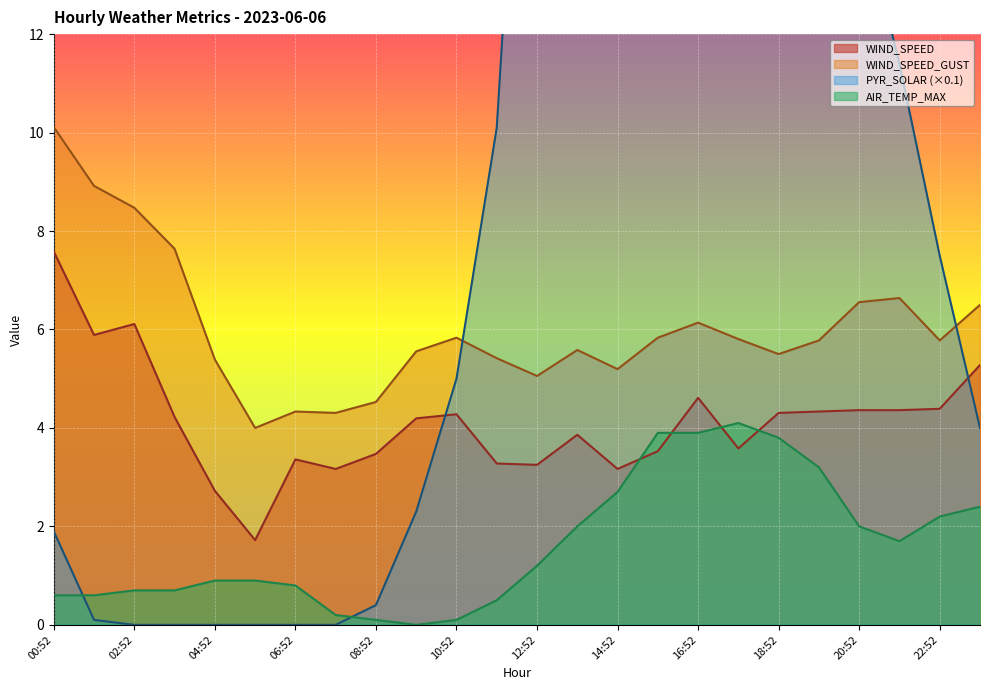

Rank the categories by WIND_SPEED_GUST value from lowest to highest.

05:52, 07:52, 06:52, 08:52, 12:52, 14:52, 04:52, 11:52, 18:52, 09:52, 13:52, 19:52, 22:52, 17:52, 10:52, 15:52, 16:52, 23:52, 20:52, 21:52, 03:52, 02:52, 01:52, 00:52